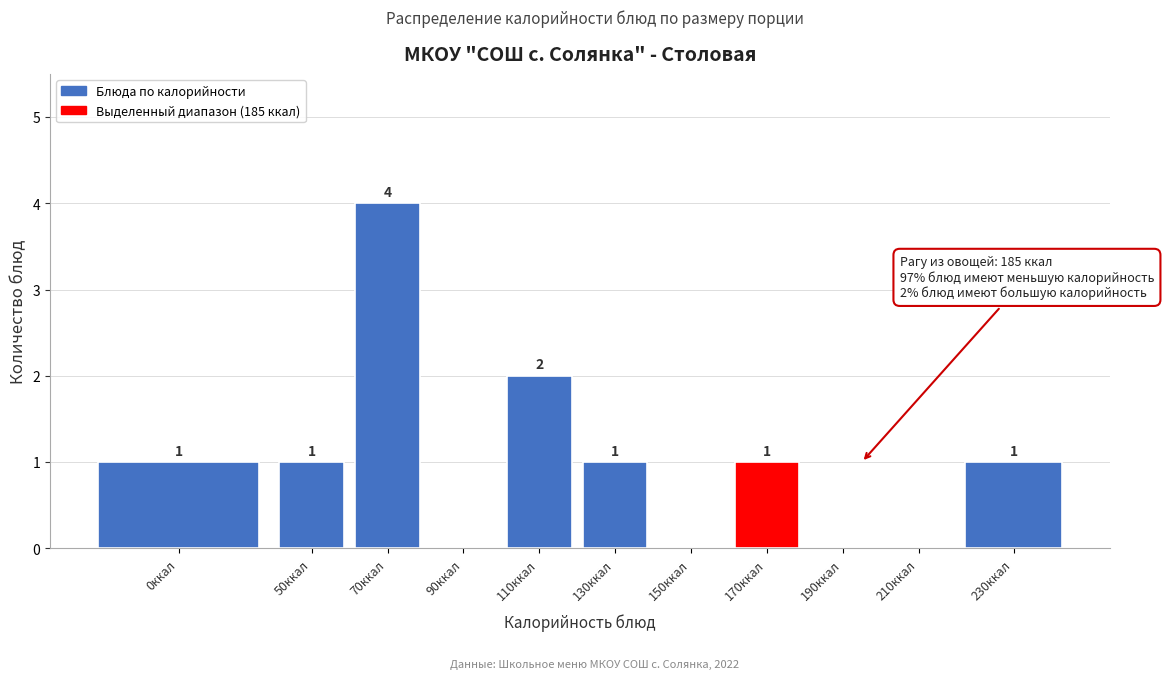

Reading right to left, transcribe all the data shown in this chart.

230ккал=1	210ккал=0	190ккал=0	170ккал=1	150ккал=0	130ккал=1	110ккал=2	90ккал=0	70ккал=4	50ккал=1	0ккал=1